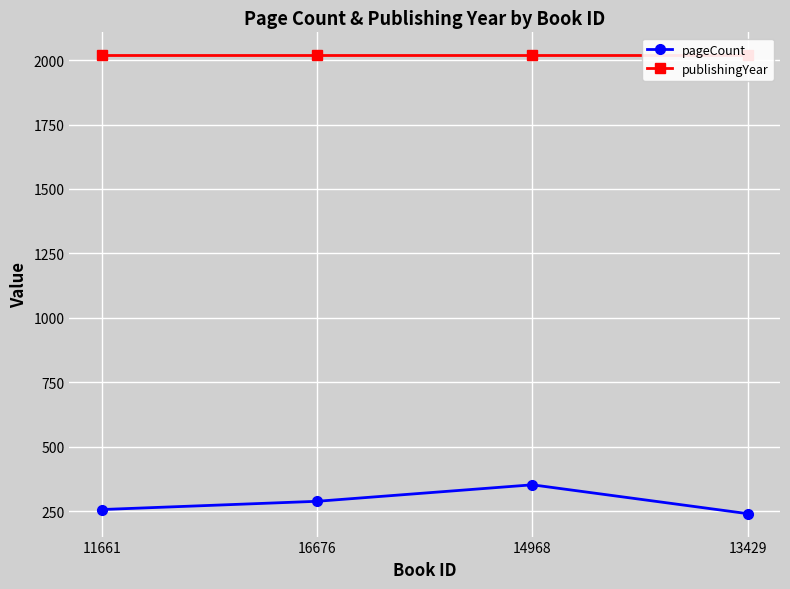

List the labels in order of pageCount value, largest first.

14968, 16676, 11661, 13429